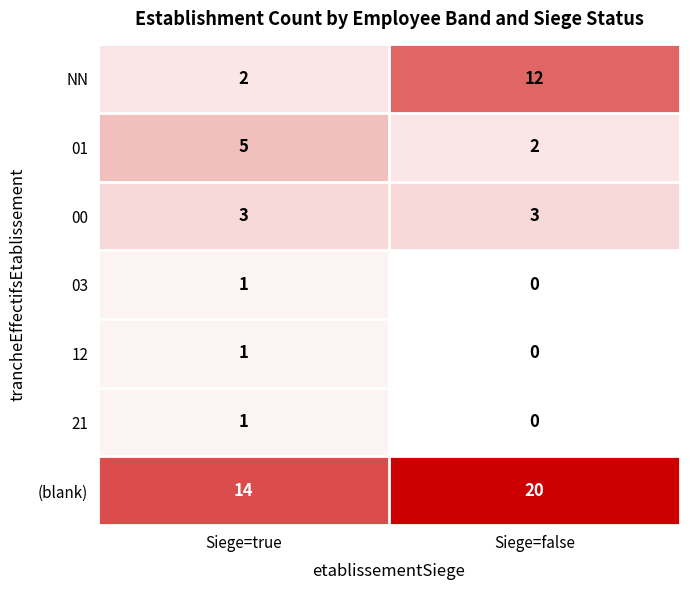

What is the total value across all series at Siege=true?

27